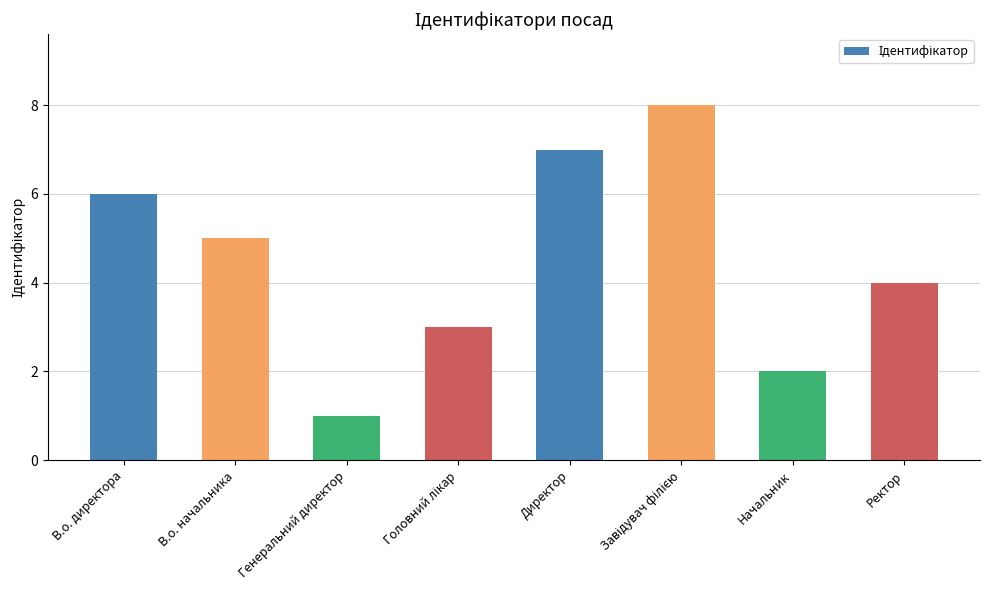

What is the smallest value displayed?

1